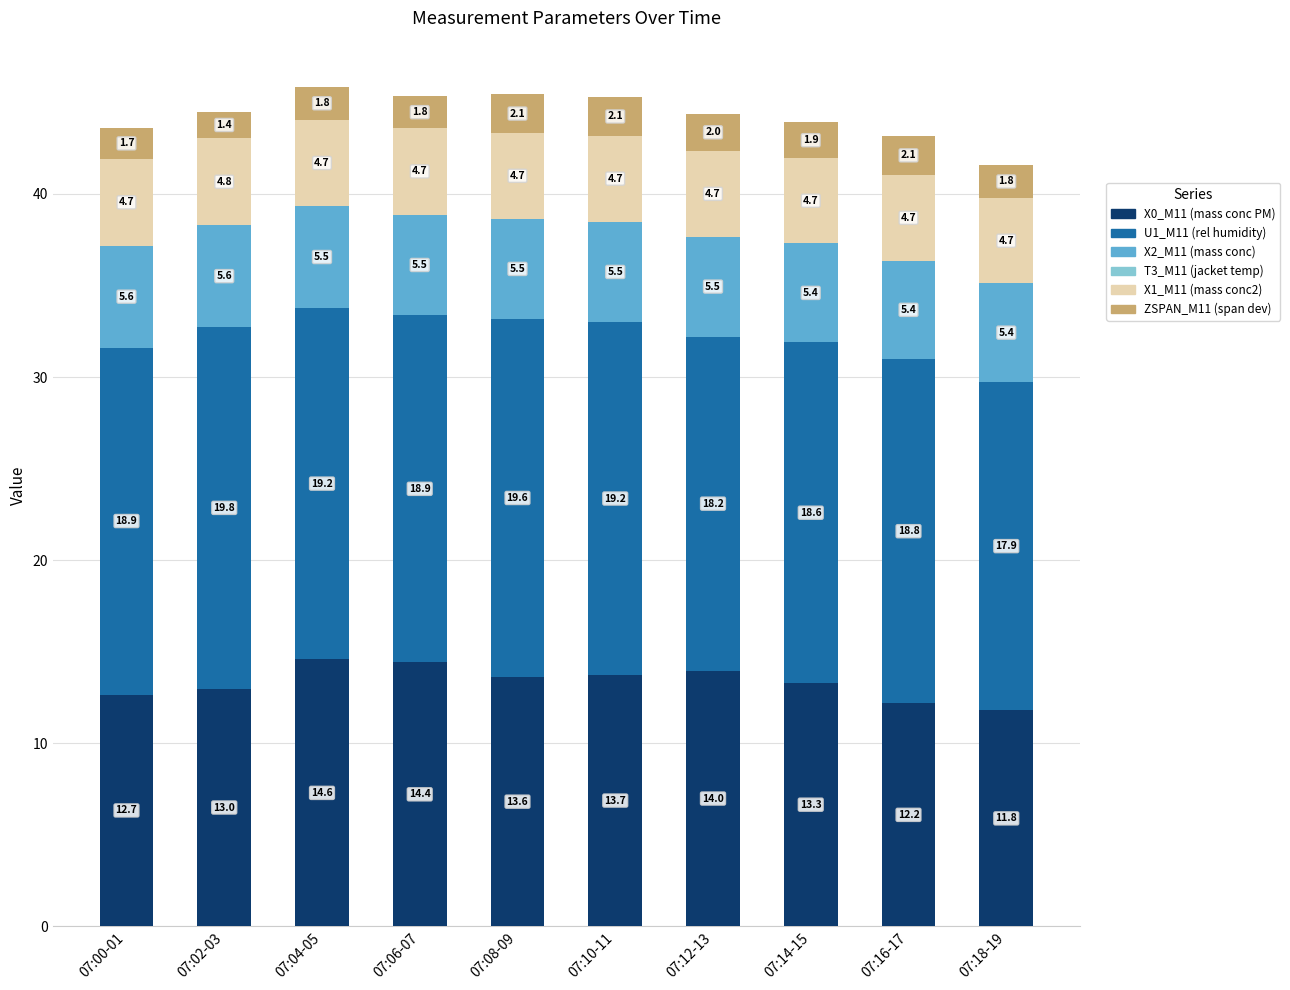

How many bars are there in total?

10